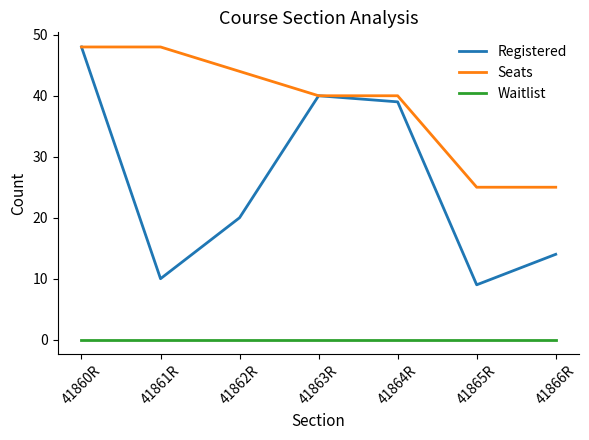

Does the chart have visible grid lines?

No